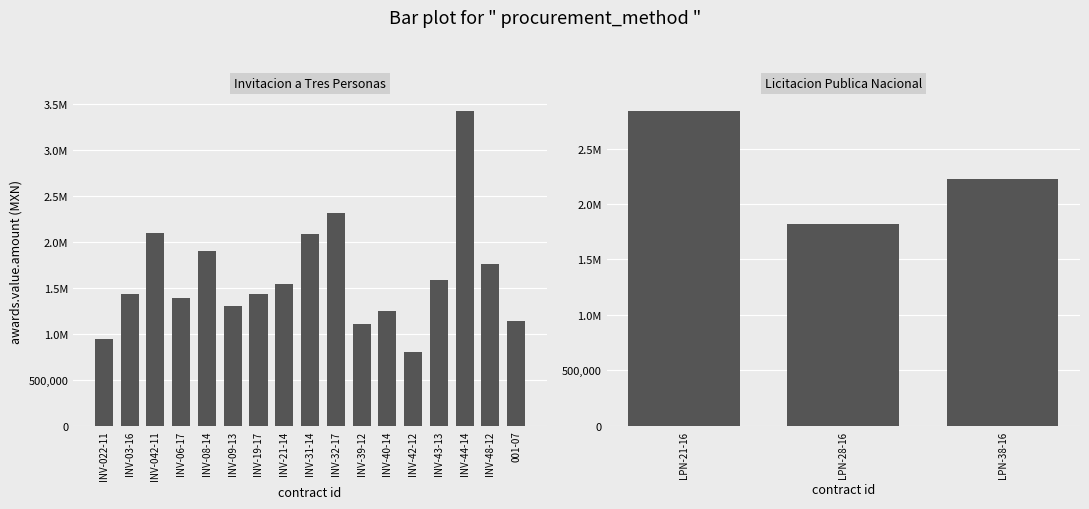

Approximately how many times larger is the value at LPN-28-16 compared to LPN-38-16?

0.8